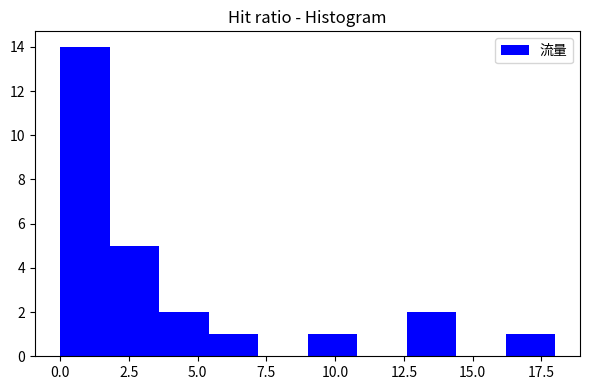

Around what value on the x-axis is the tallest bar? Give the approximate position of its centre, as read against the axis.

1.0